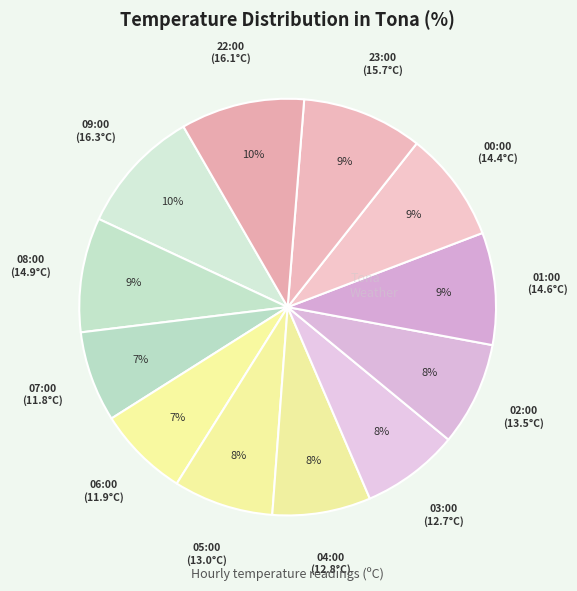

Does any single category account for the majority?

No